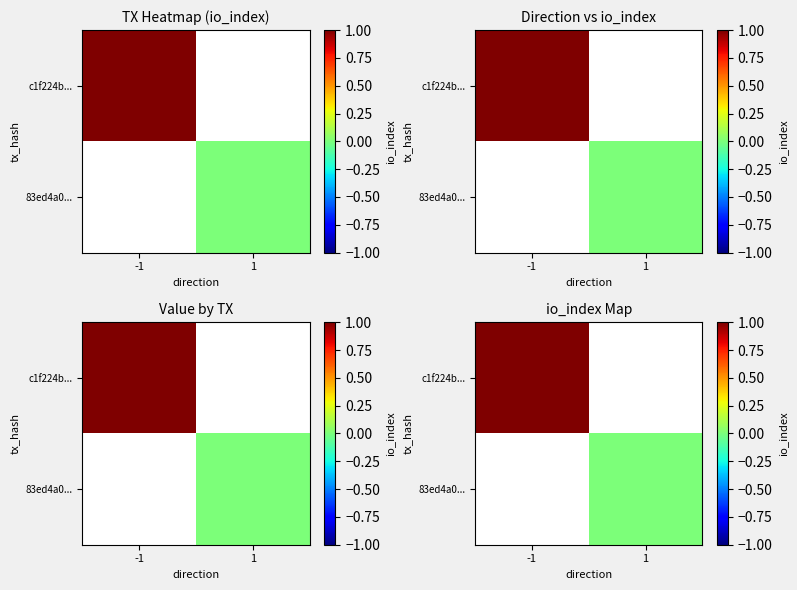

How many data points does each series have?

2